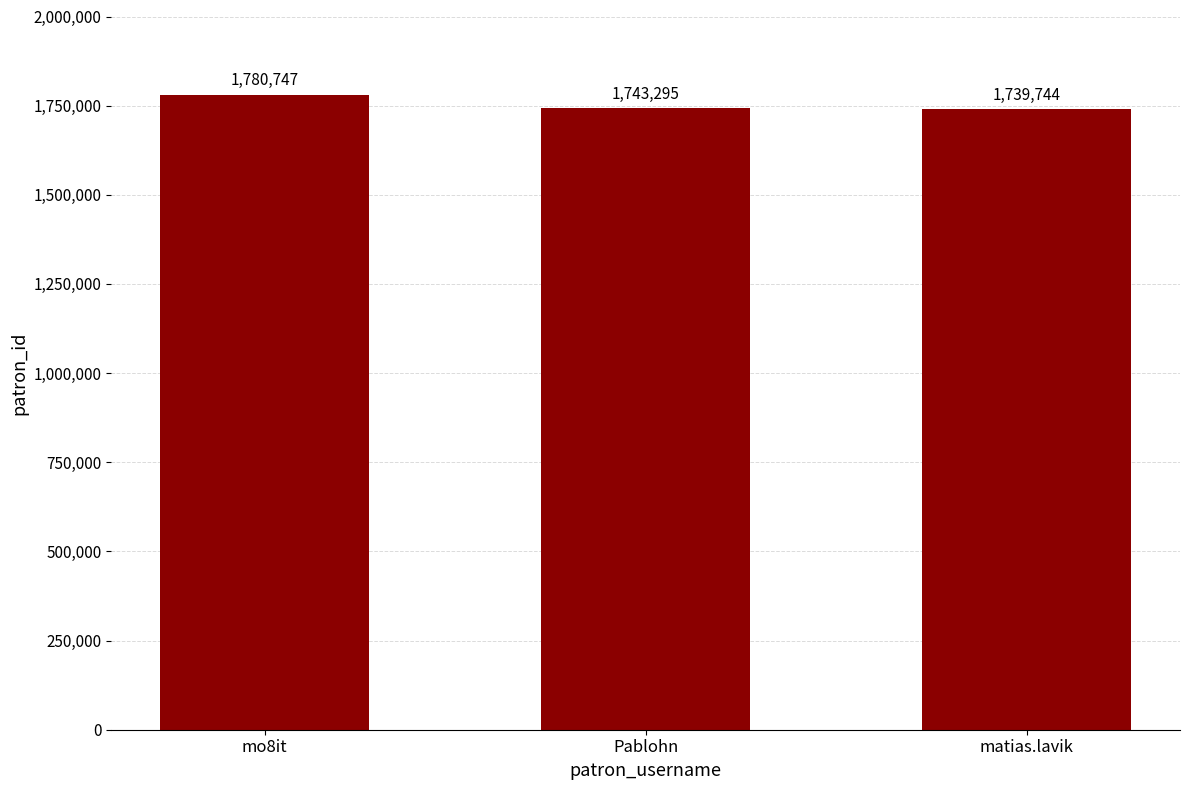

What is the value of the 2nd bar from the left?

1743295